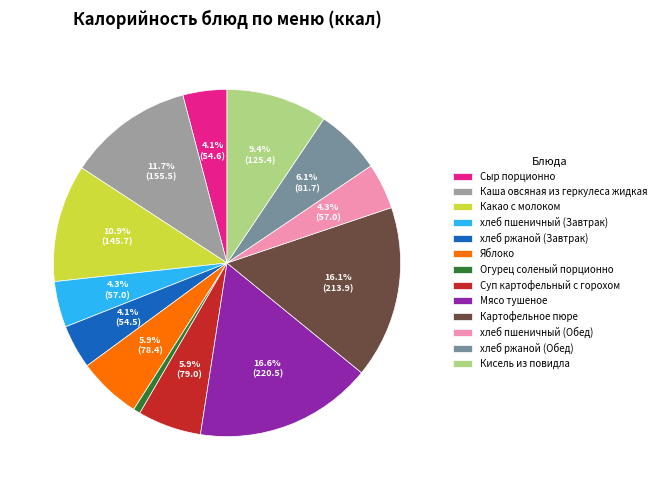

What is the ratio of the value at хлеб ржаной (Обед) to the value at хлеб ржаной (Завтрак)?

1.5